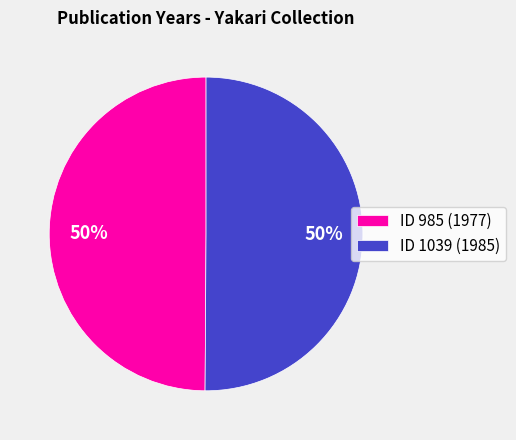

The ID 985 (1977) slice represents 50% of the pie. True or false?

True